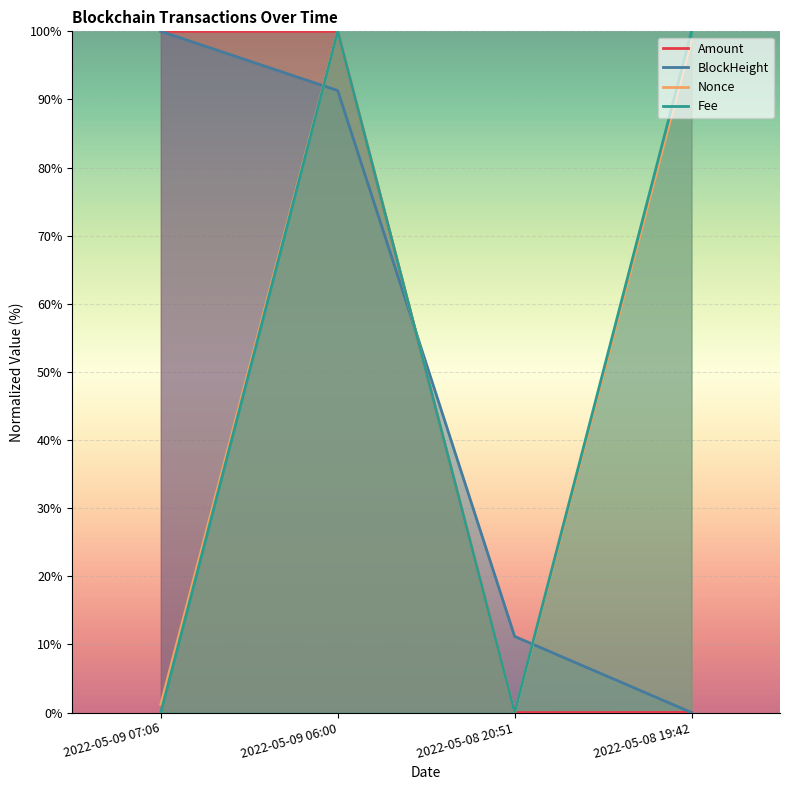

How many positive values does the Nonce series have?

3